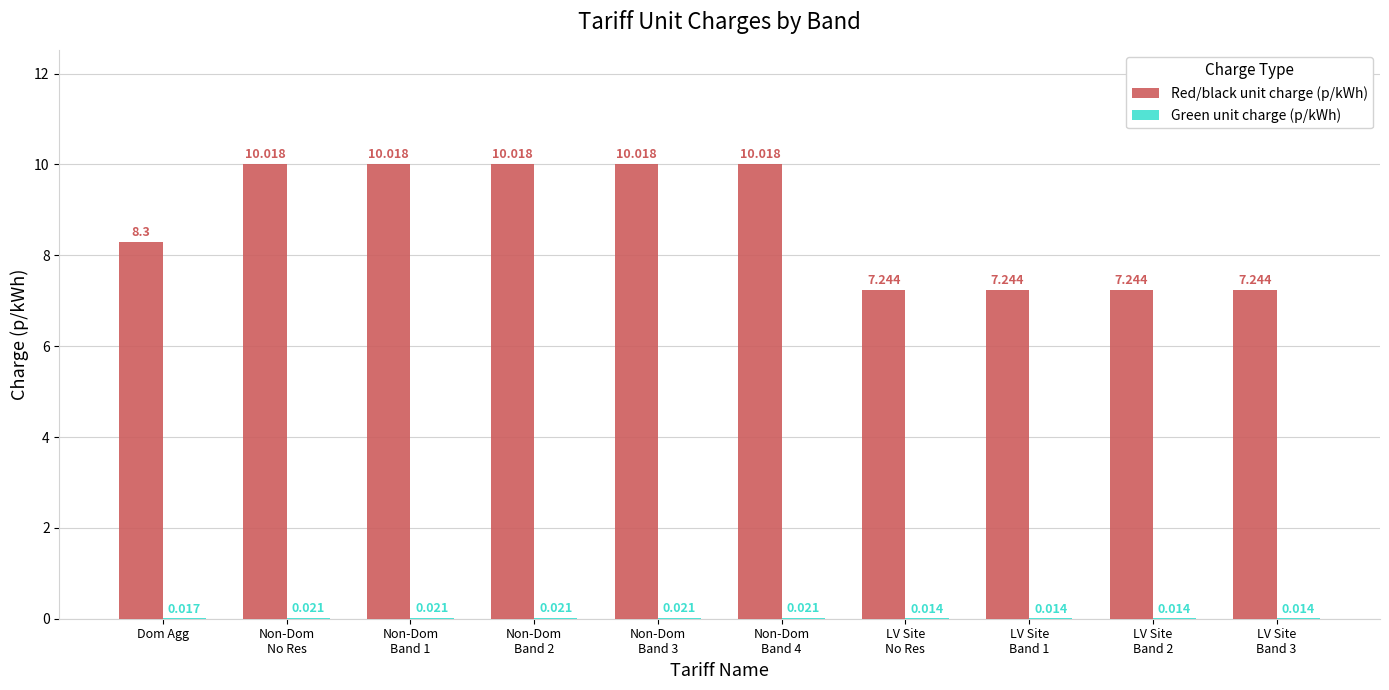

How many groups of bars are there?

10